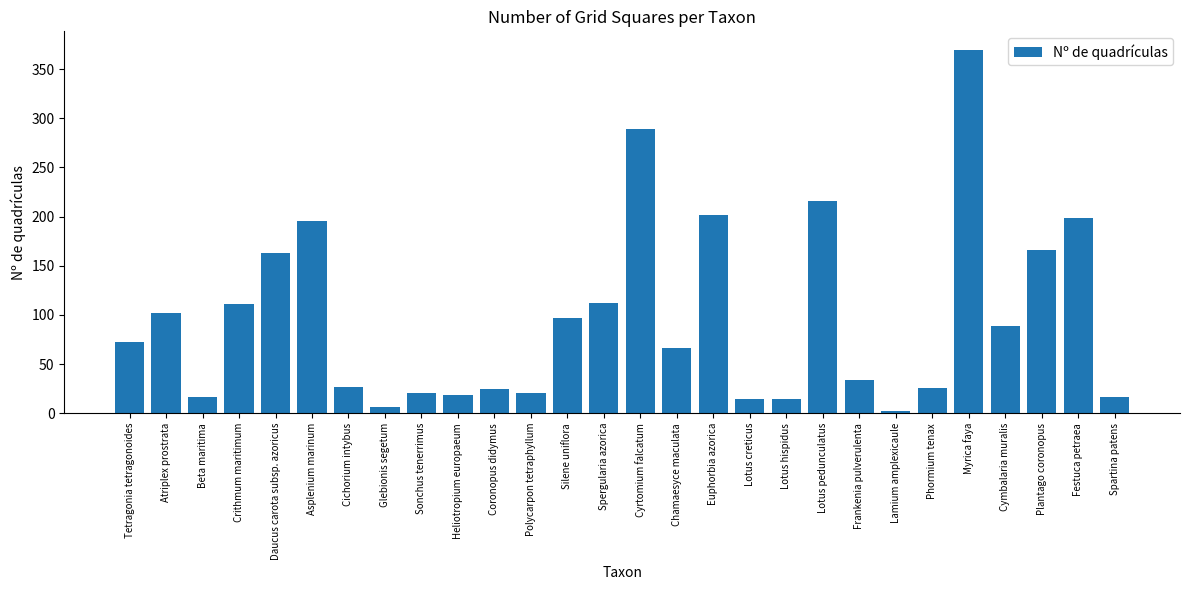

What is the ratio of the value at Silene uniflora to the value at Frankenia pulverulenta?

2.9